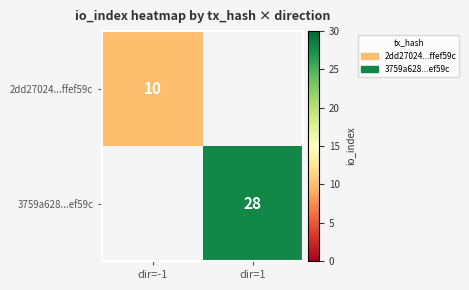

Is it true that 3759a628...ef59c equals 46 at dir=1?

False